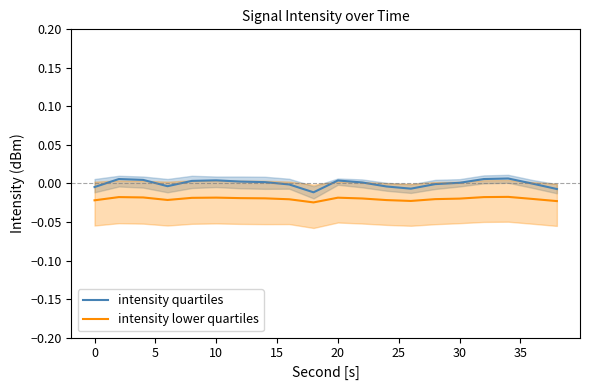

In intensity lower quartiles, how many points are higher than both neighbors (excluding endpoints)?

4